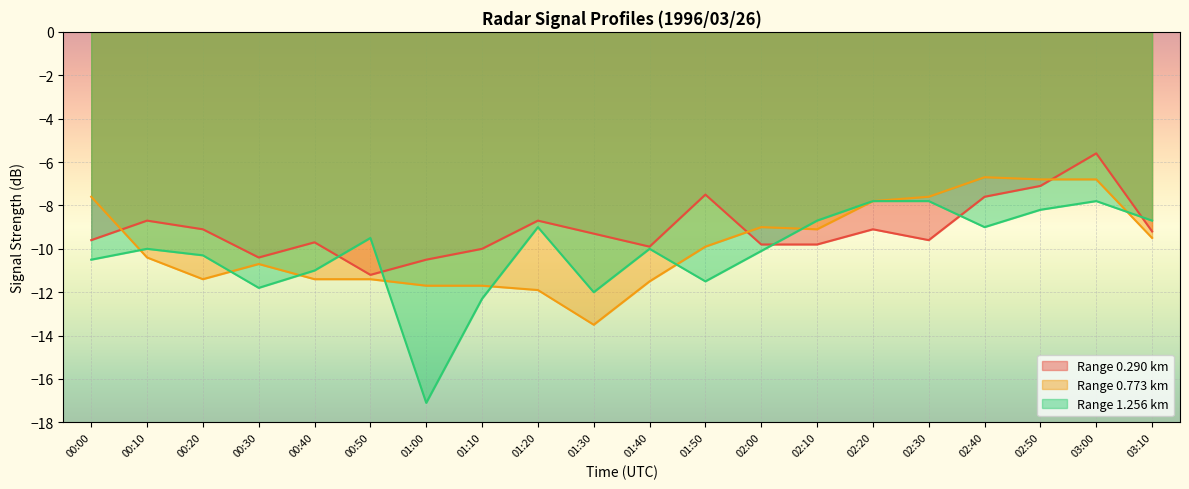

What is the greatest value displayed?

-5.6